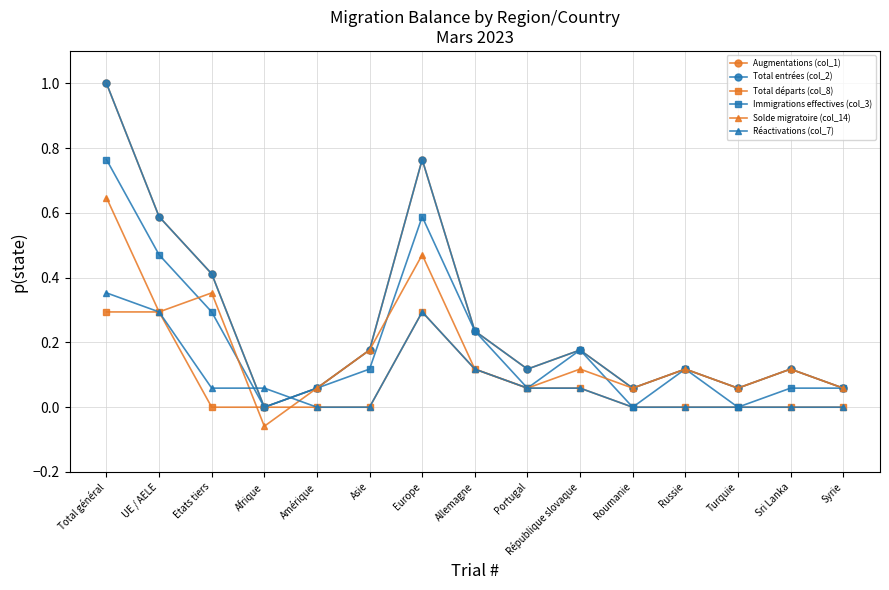

How many times do Réactivations (col_7) and Immigrations effectives (col_3) cross each other?

2